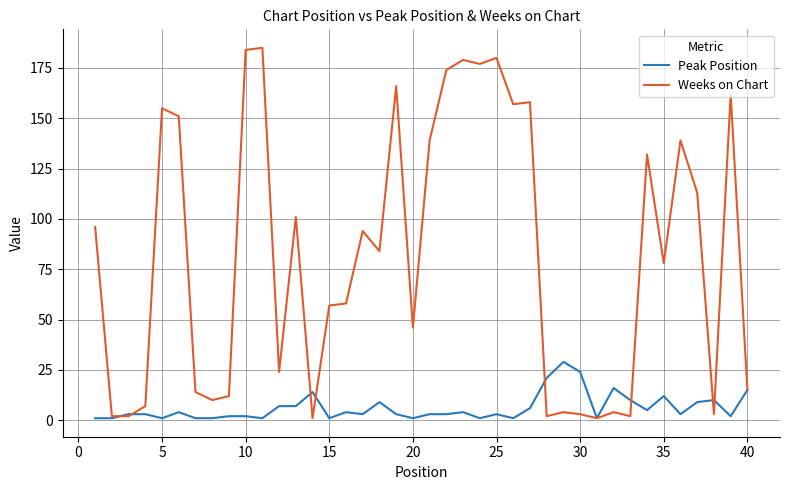

List the series in order of their overall mean, highest first.

Weeks on Chart, Peak Position